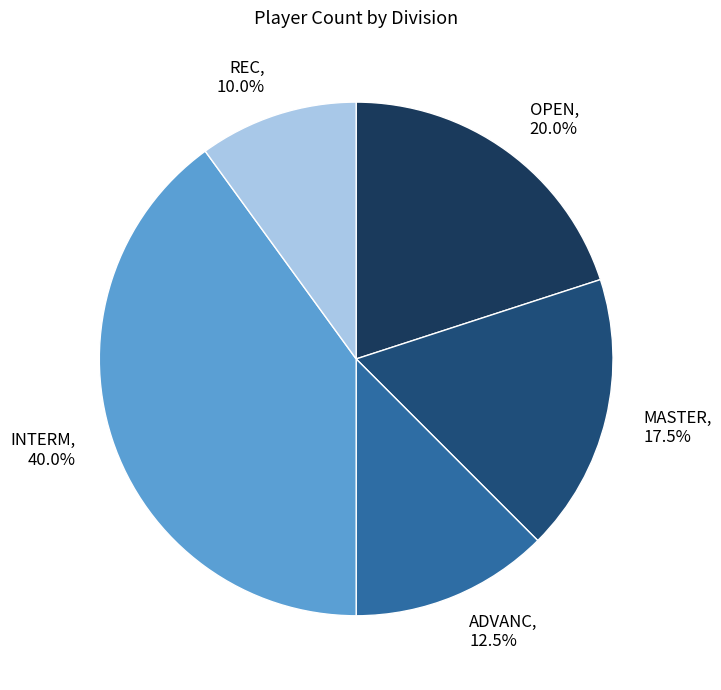

Which has a higher value, MASTER or OPEN?

OPEN